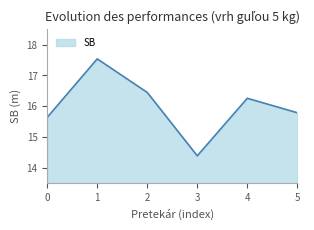

What value does the data have at 4?

16.3